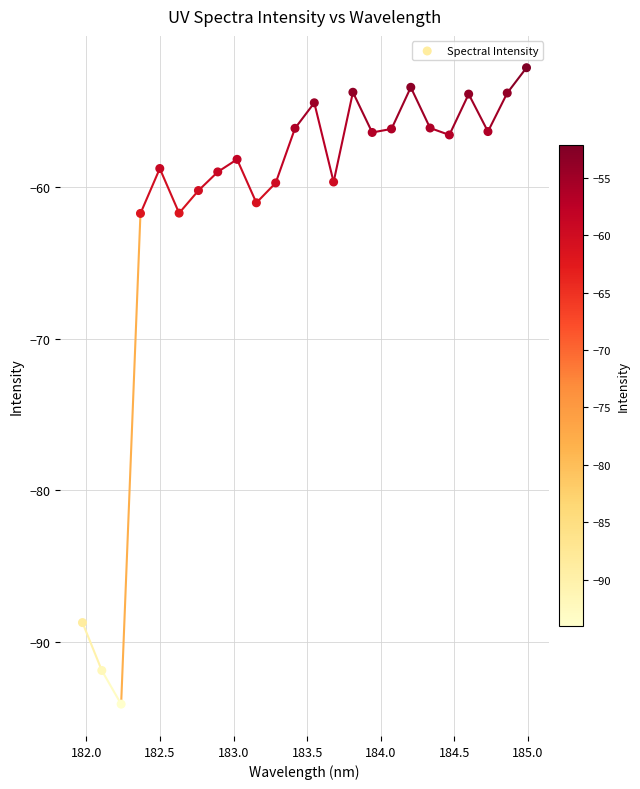

What is the range of Y values (max minus min)?

41.9